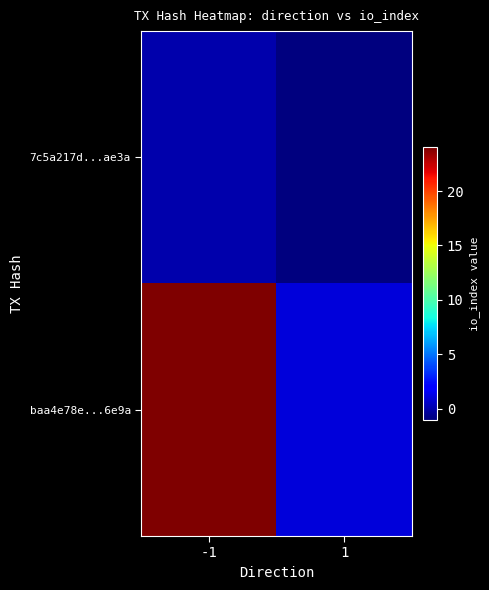

What is the difference between the highest and lowest values at 1?

2